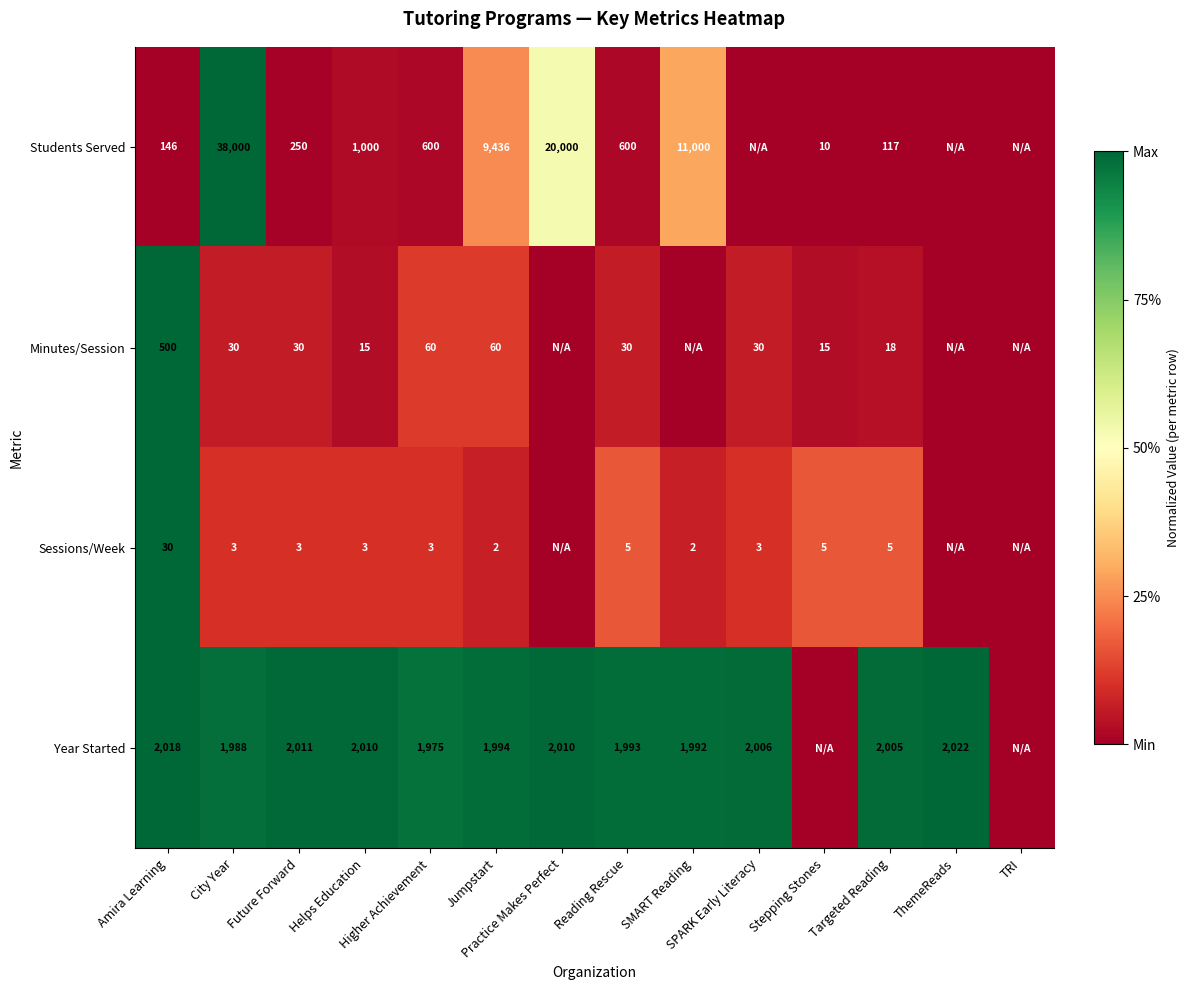

Rank the categories by Students Served value from lowest to highest.

SPARK Early Literacy, ThemeReads, TRI, Stepping Stones, Targeted Reading, Amira Learning, Future Forward, Higher Achievement, Reading Rescue, Helps Education, Jumpstart, SMART Reading, Practice Makes Perfect, City Year